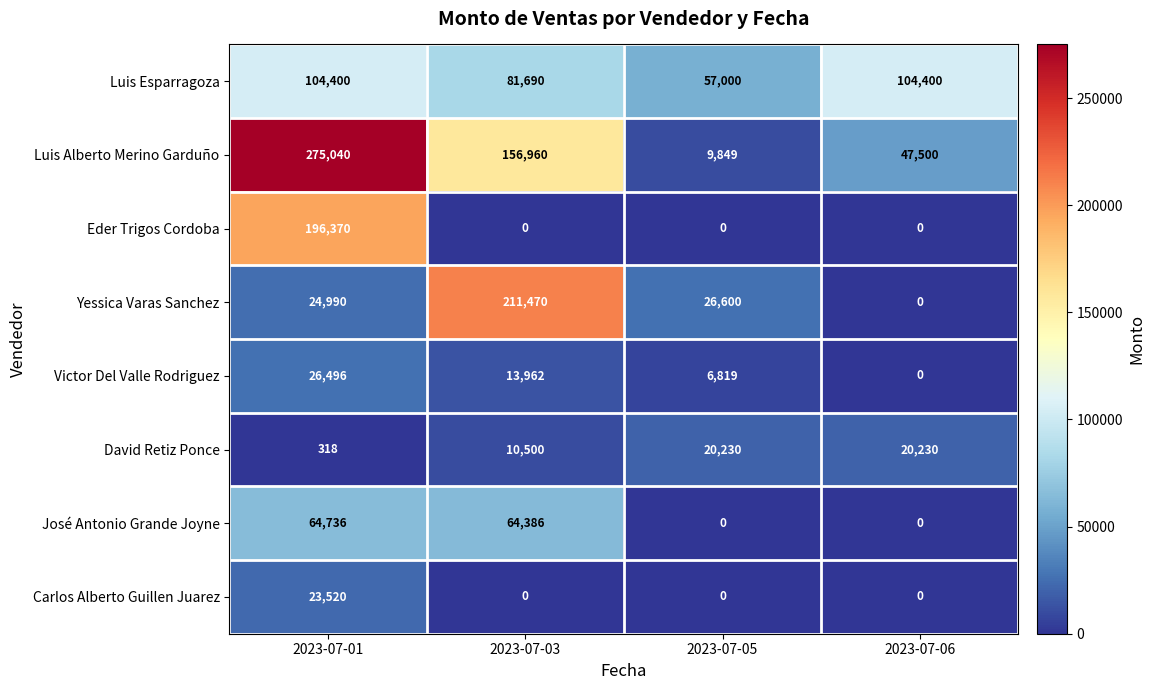

Rank the series by their maximum value, from lowest to highest.

David Retiz Ponce, Carlos Alberto Guillen Juarez, Victor Del Valle Rodriguez, José Antonio Grande Joyne, Luis Esparragoza, Eder Trigos Cordoba, Yessica Varas Sanchez, Luis Alberto Merino Garduño